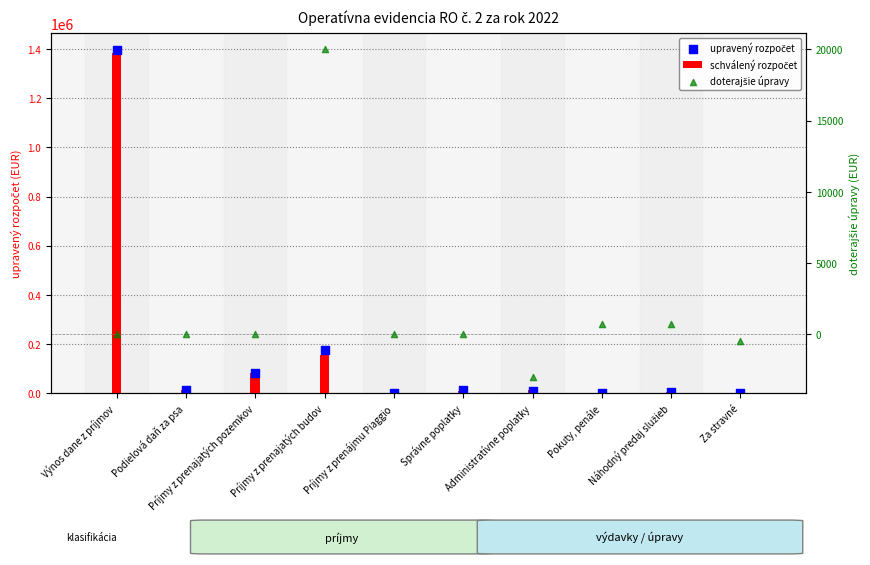

Which series reaches the minimum Y coordinate?

doterajšie úpravy